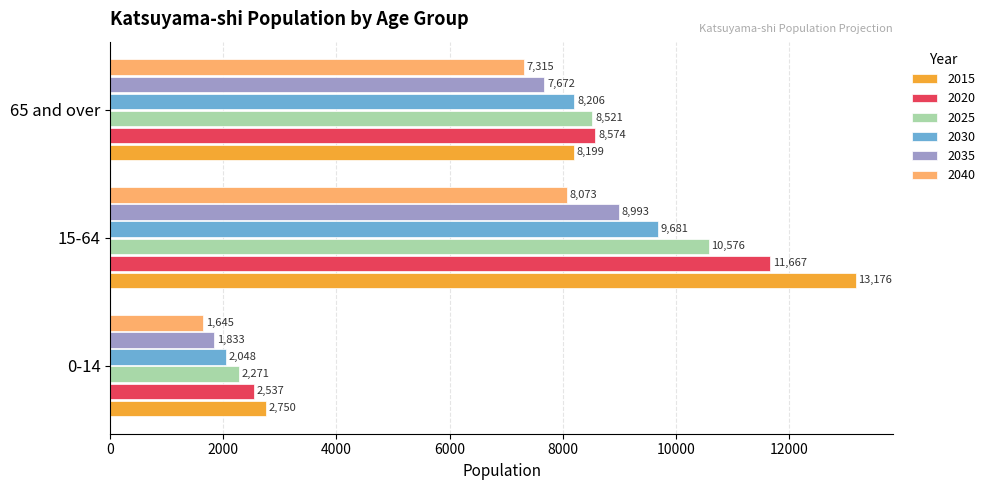

What is the total value across all series at 15-64?

62166